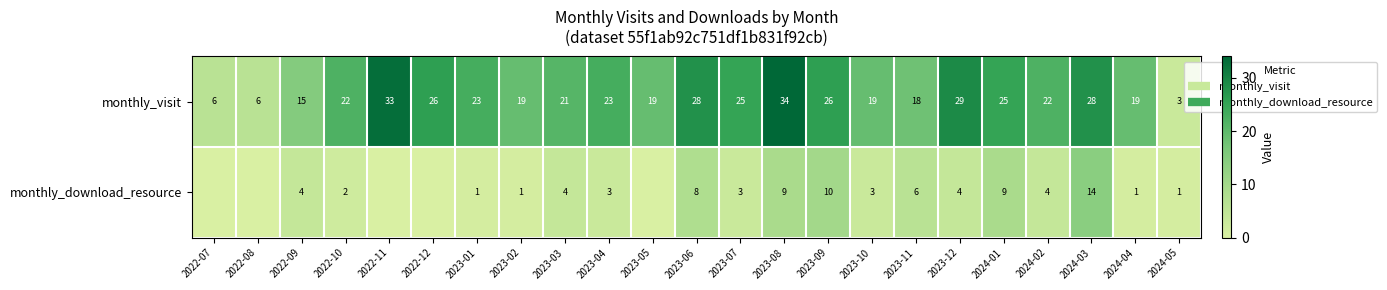

What is the total value across all series at 2023-12?

33